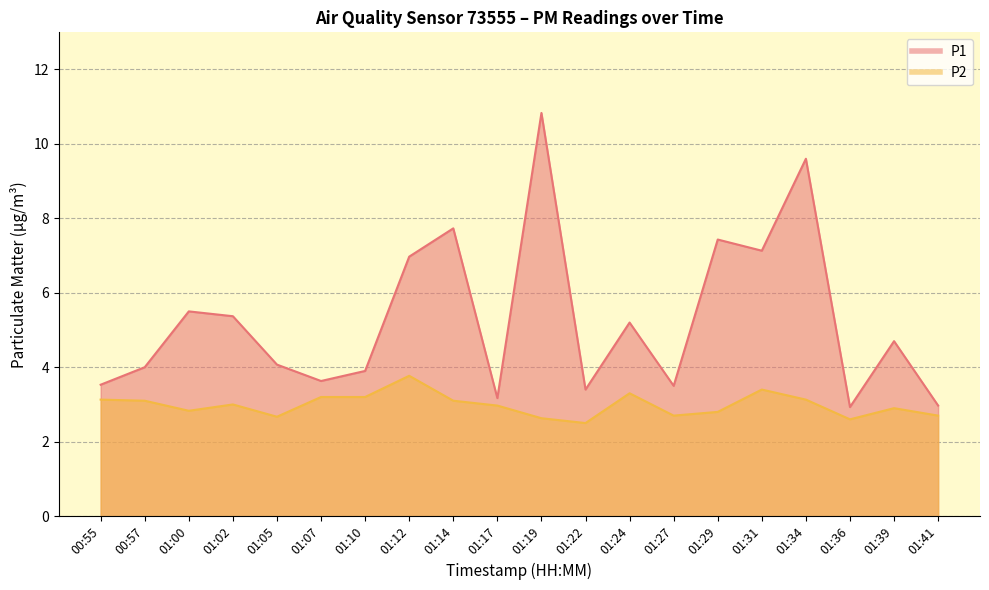

What is the value of the P2 point at the 9th from the left?

3.1